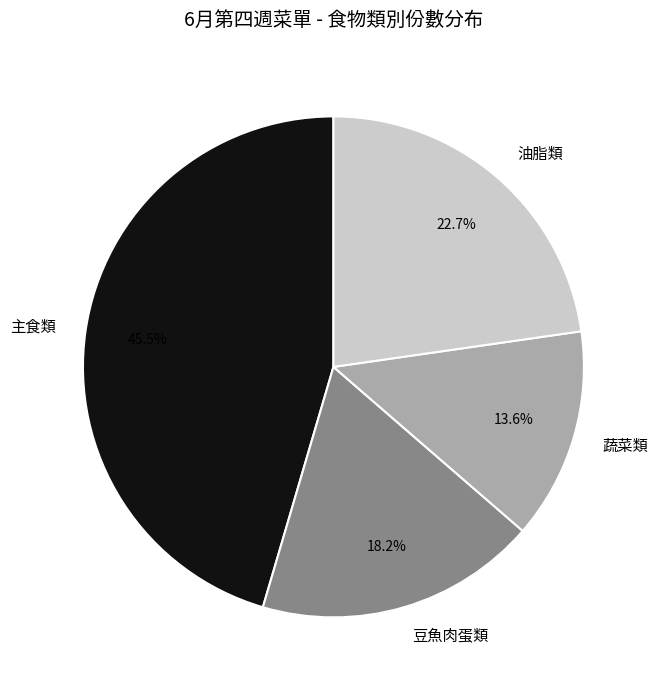

What percentage is the 蔬菜類 slice, to the nearest percent?

14%